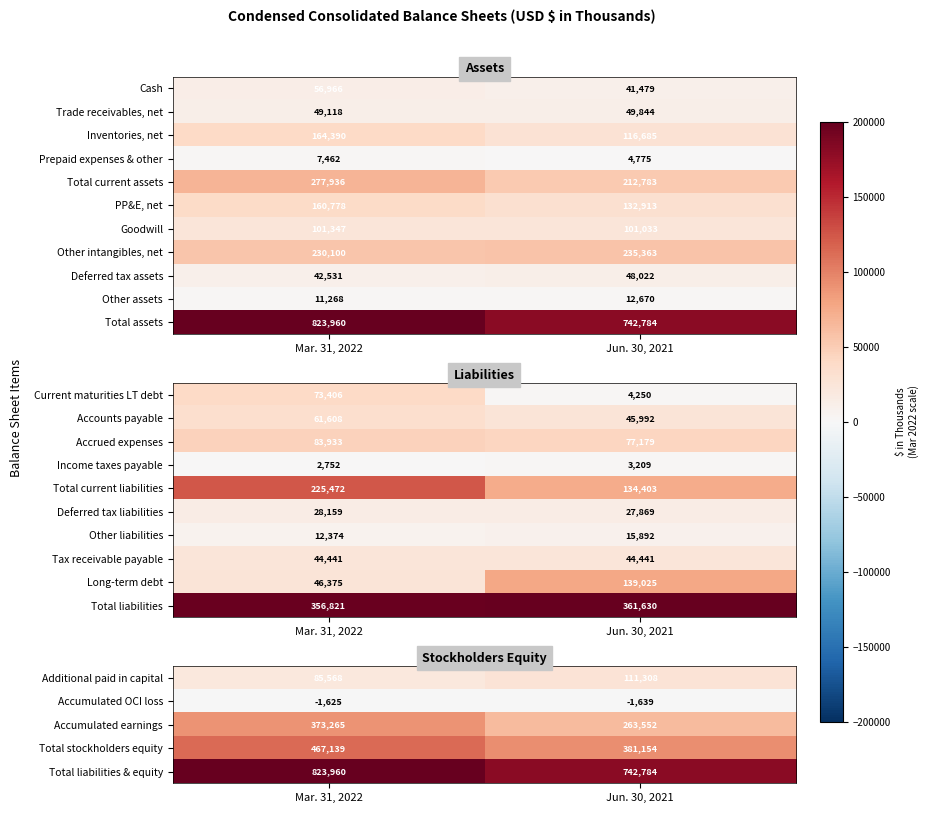

True or false: Tax receivable payable has a value of 25294 at Mar. 31, 2022.

False